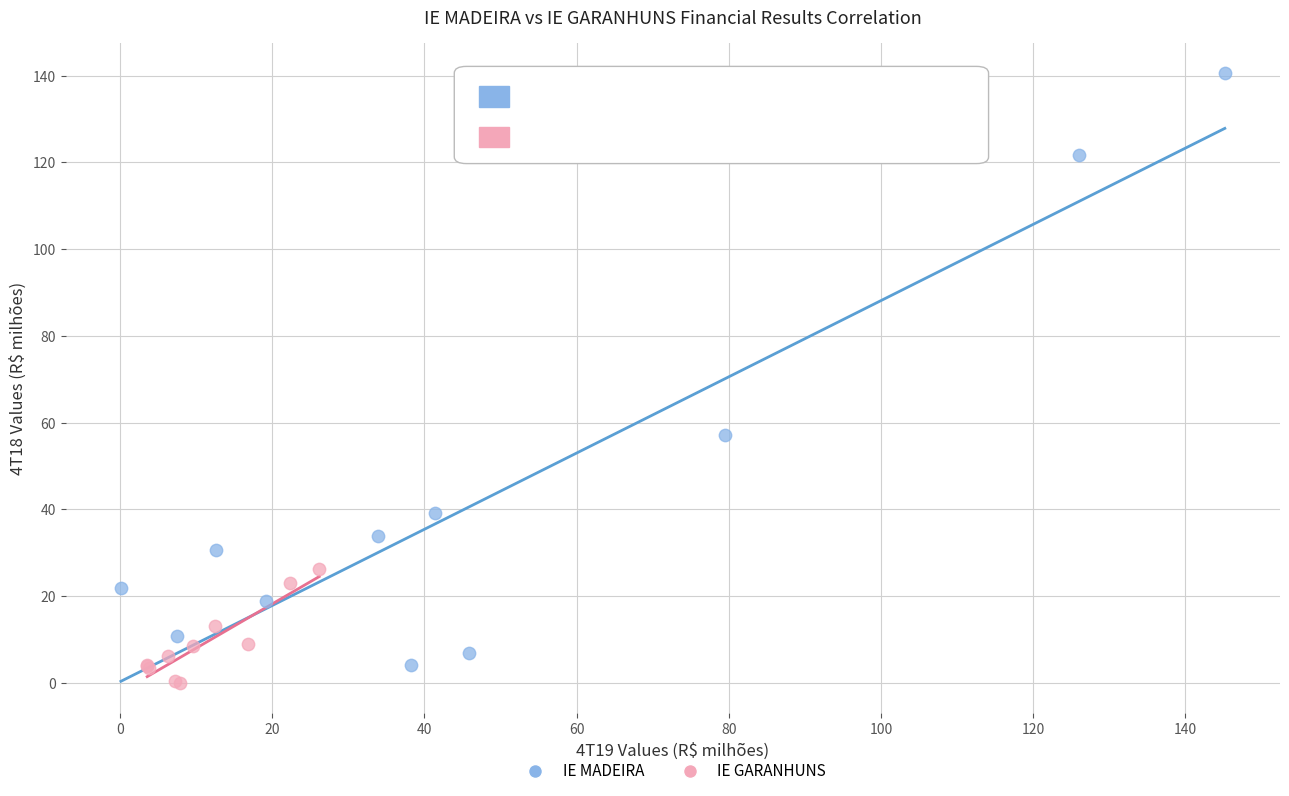

Which series has the widest spread of Y values?

IE MADEIRA